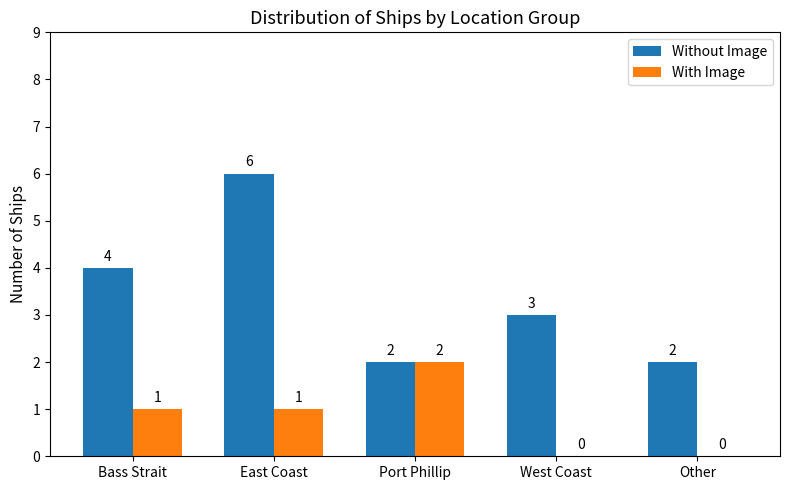

Which series has the largest total across all categories?

Without Image